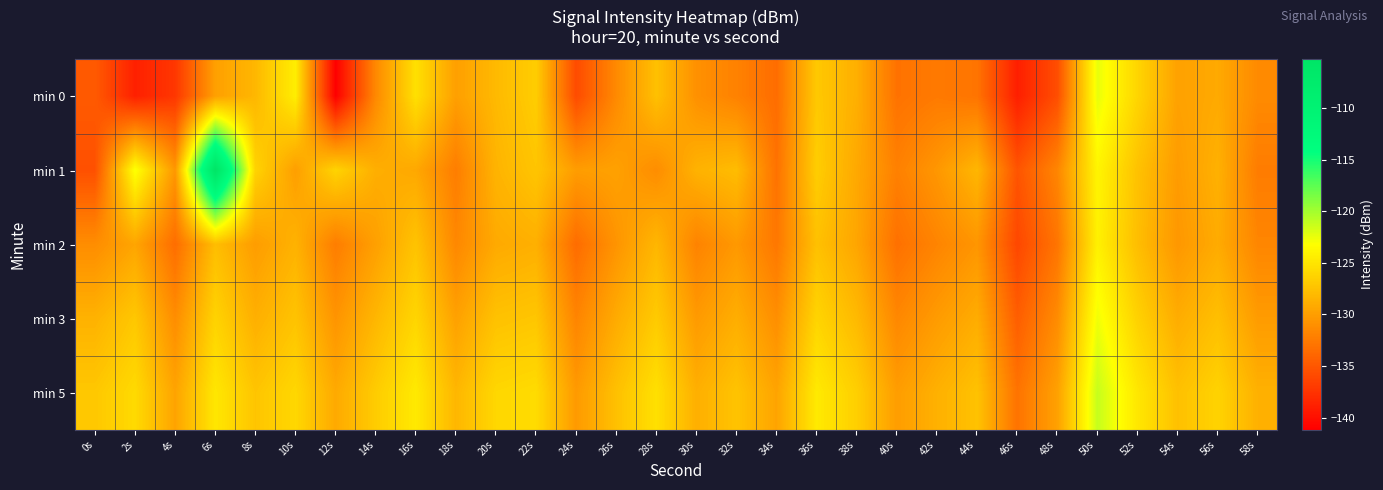

At how many categories does at least one series exceed -137?

30